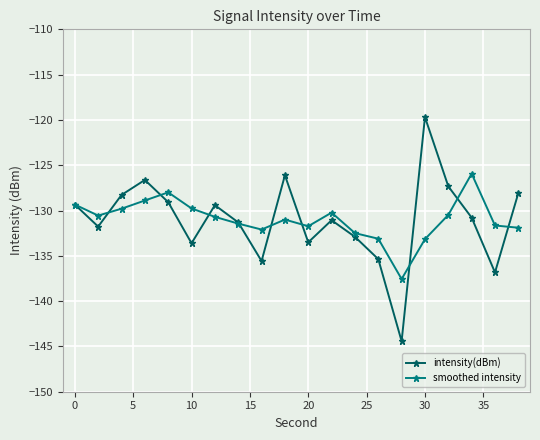

What is the average value of the intensity(dBm) series?

-131.1